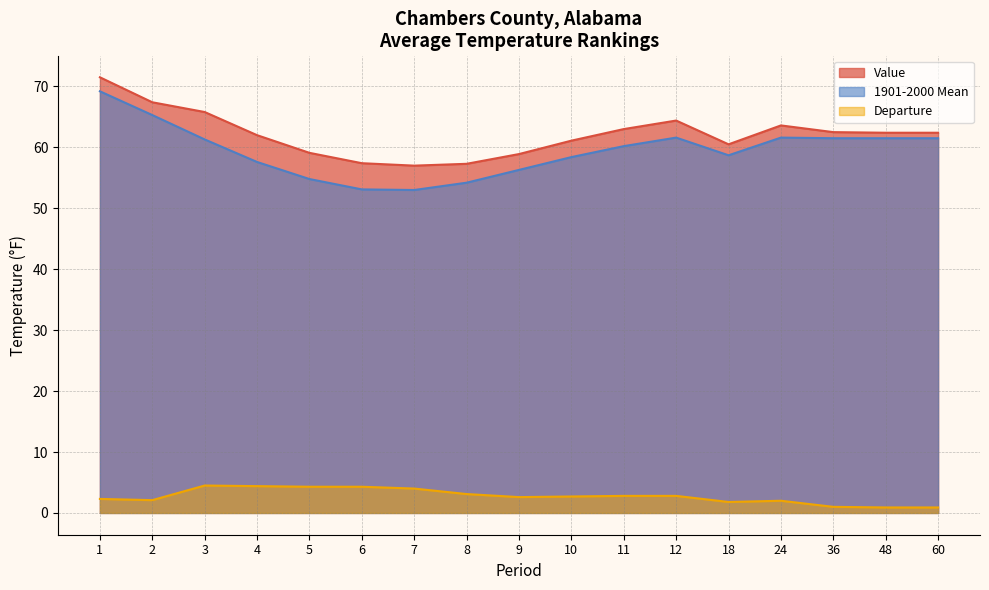

Which series has the largest range (max minus min)?

1901-2000 Mean